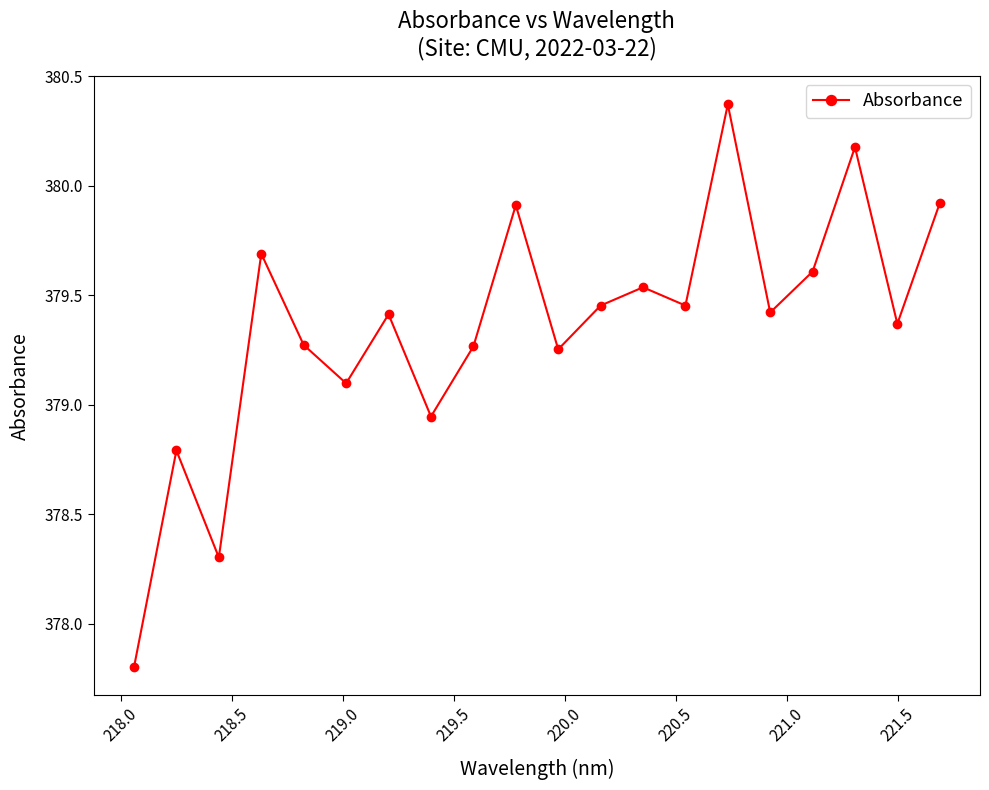

What is the value of the 6th point from the left?

379.1